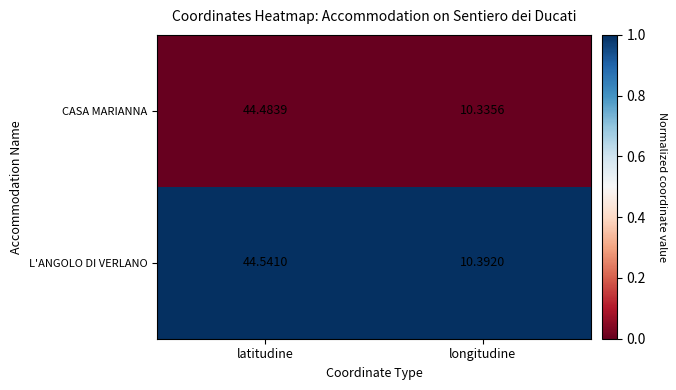

At which category is the sum across all series the highest?

latitudine